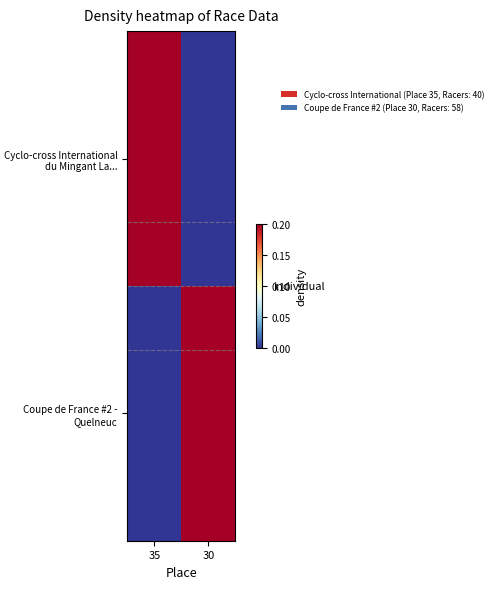

How many distinct data groups are displayed?

2